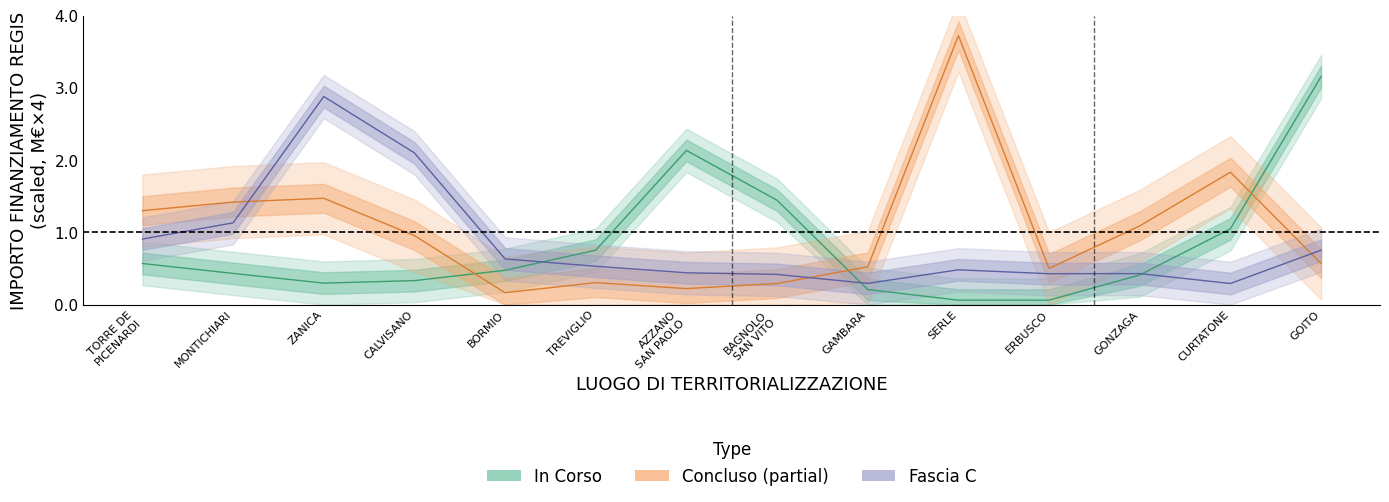

Does the chart display data point markers on the line(s)?

No